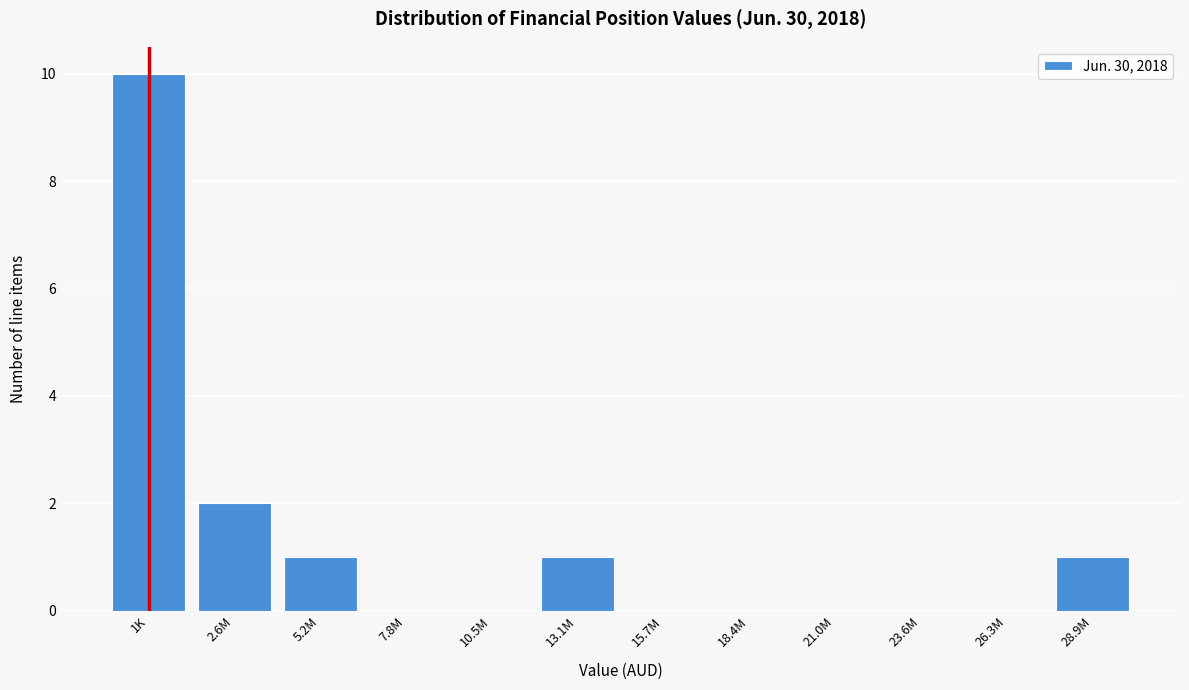

Reading right to left, list all the values displayed in this chart.

28.9M=1	26.3M=0	23.6M=0	21.0M=0	18.4M=0	15.7M=0	13.1M=1	10.5M=0	7.8M=0	5.2M=1	2.6M=2	1K=10